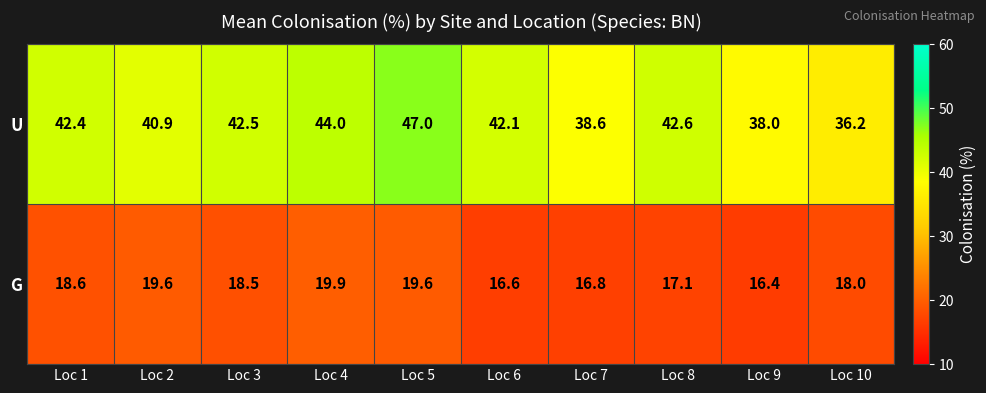

Which series changed the most between Loc 8 and Loc 10?

U